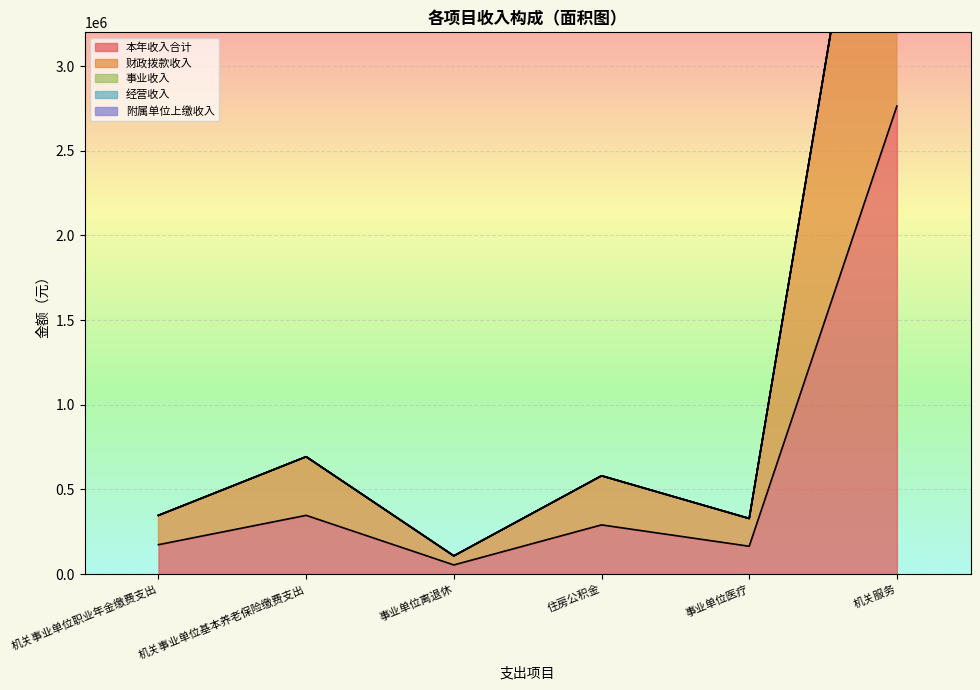

What is the label of the 4th point from the left?

住房公积金